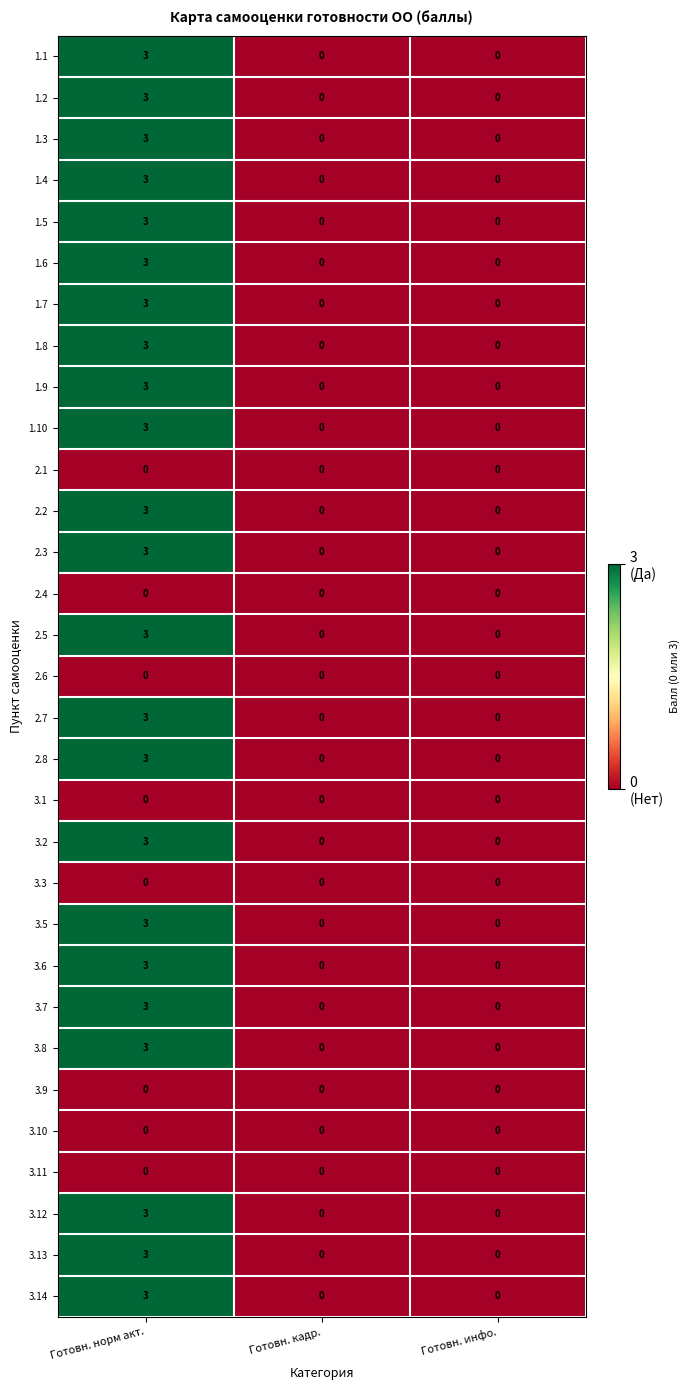

What is the difference between the highest and lowest values at Готовн. норм акт.?

3